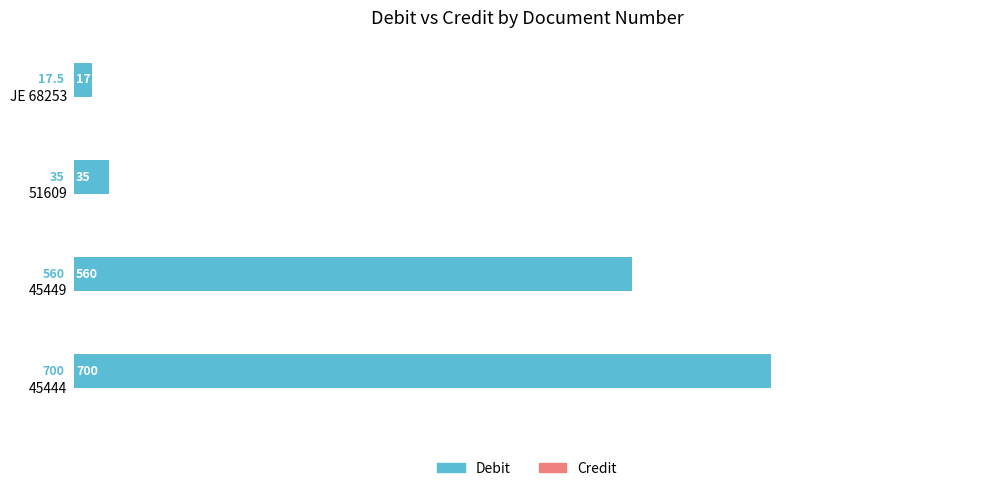

What value does the data have at 45444?

700.0